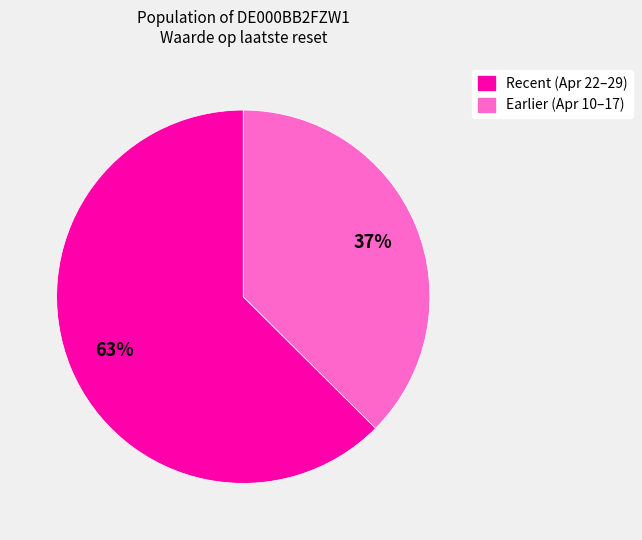

Count the number of slices in the pie.

2